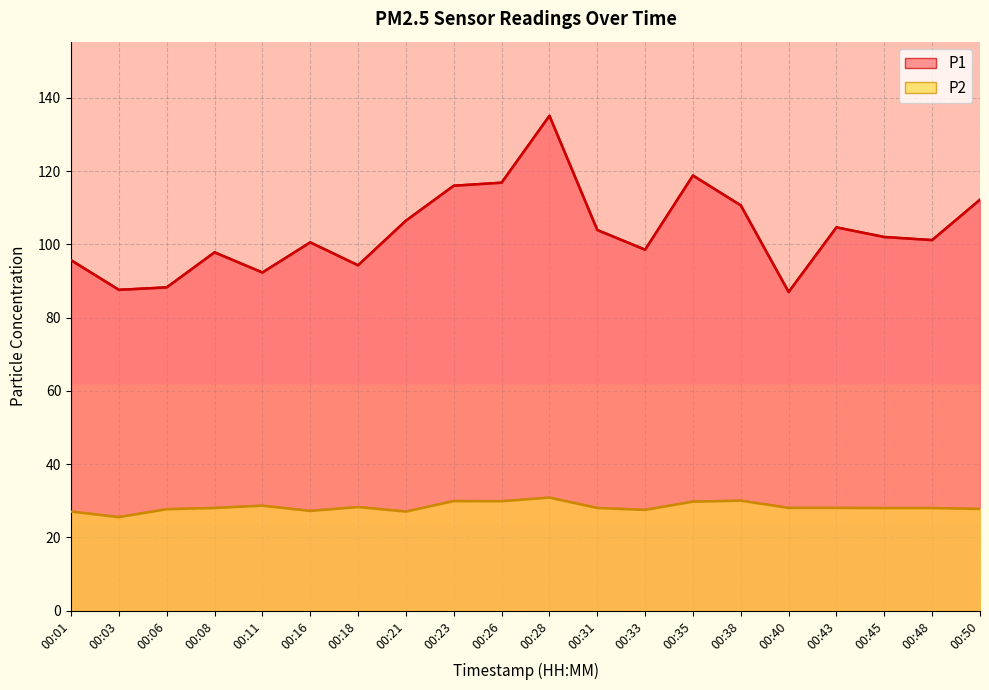

What is the total value across all series at 00:31?

131.9